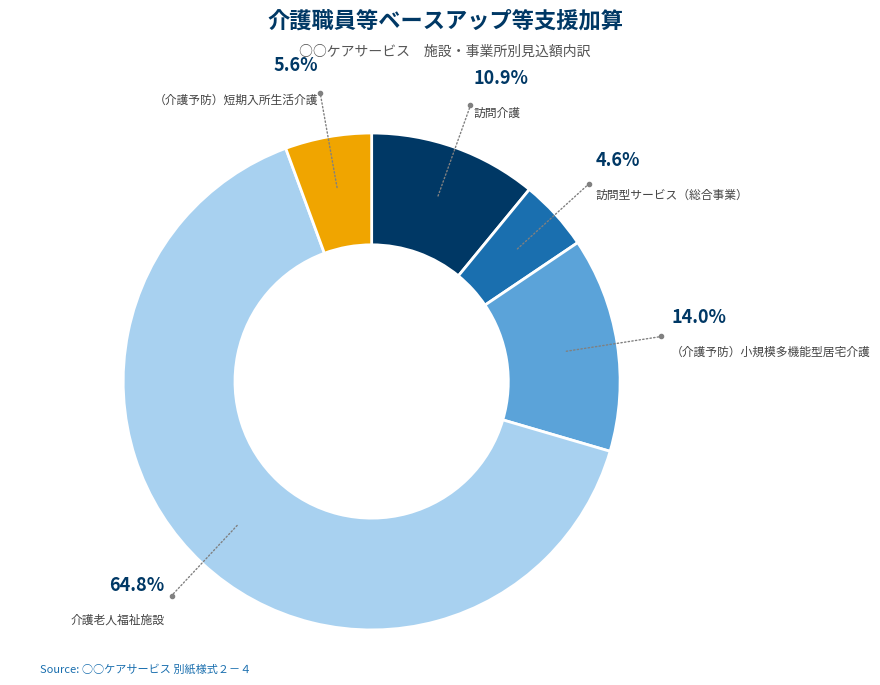

Does any single category account for the majority?

Yes